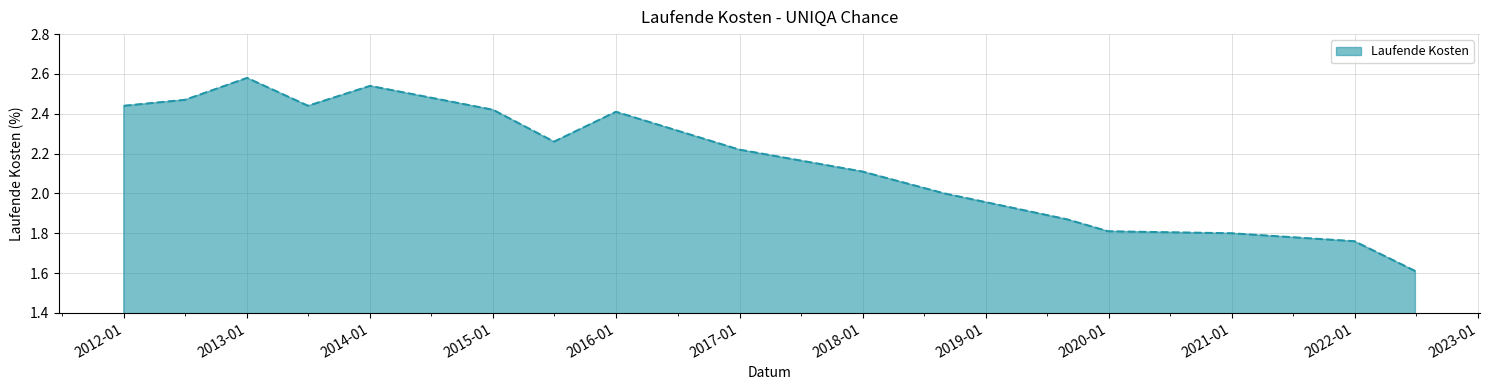

What is the difference between the maximum and minimum values?

1.0